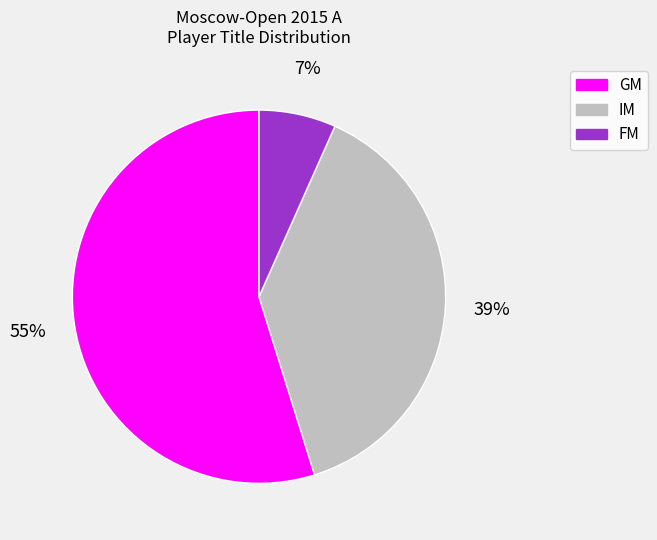

The IM slice represents 50% of the pie. True or false?

False